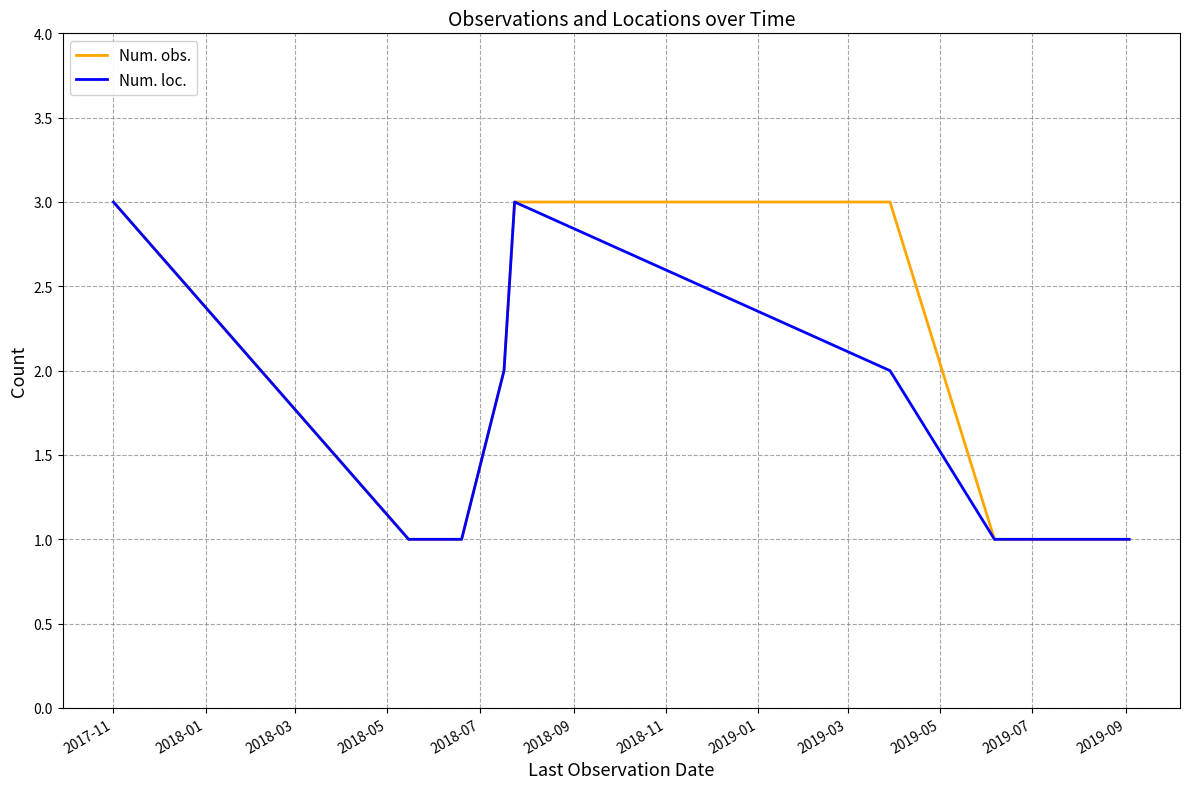

What is the maximum value shown in the chart?

3